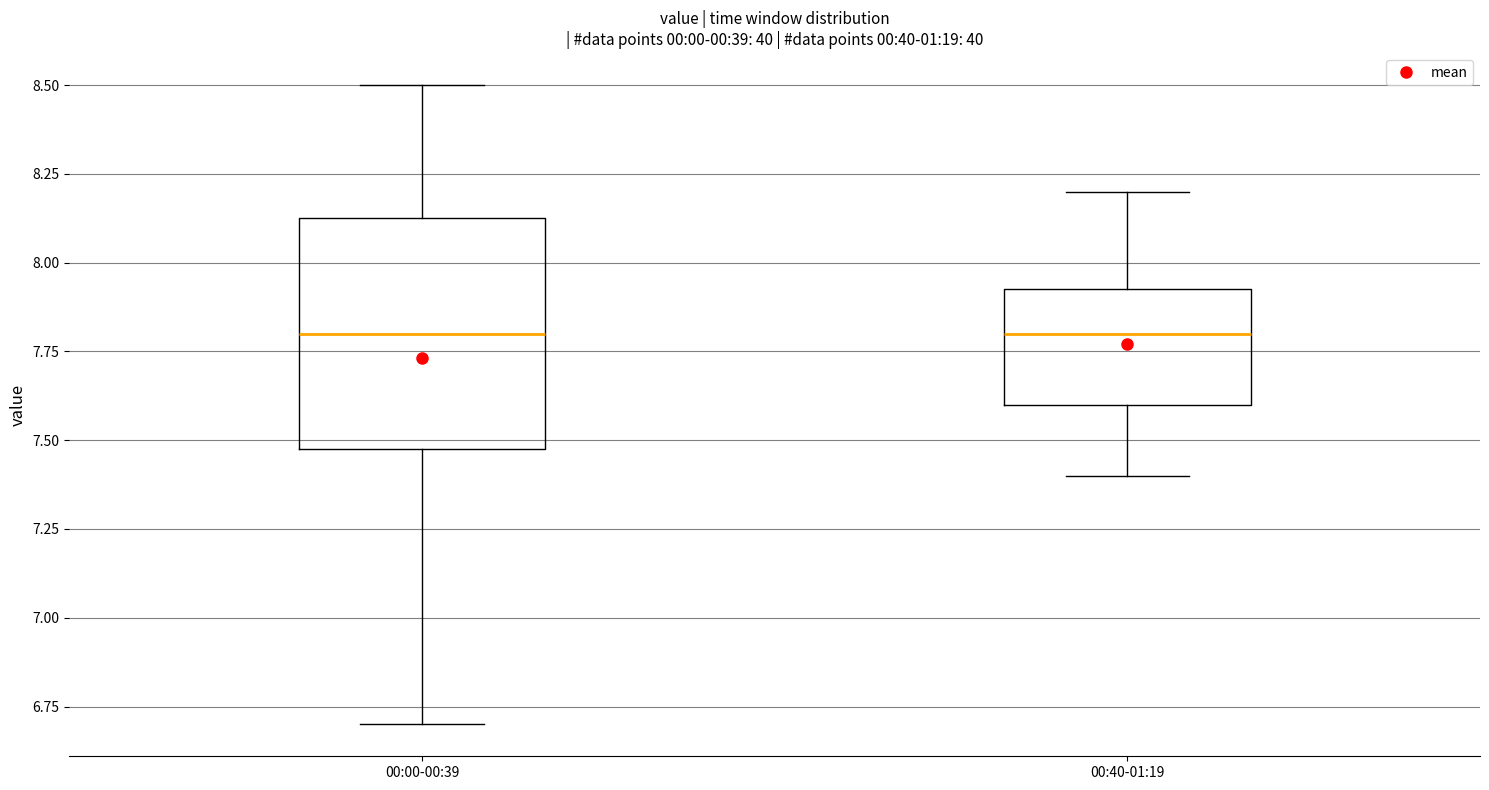

Where does the median line of the box for 00:40-01:19 sit on the y-axis? The values are not printed on the chart, so give them approximately, as read against the axis.

7.80